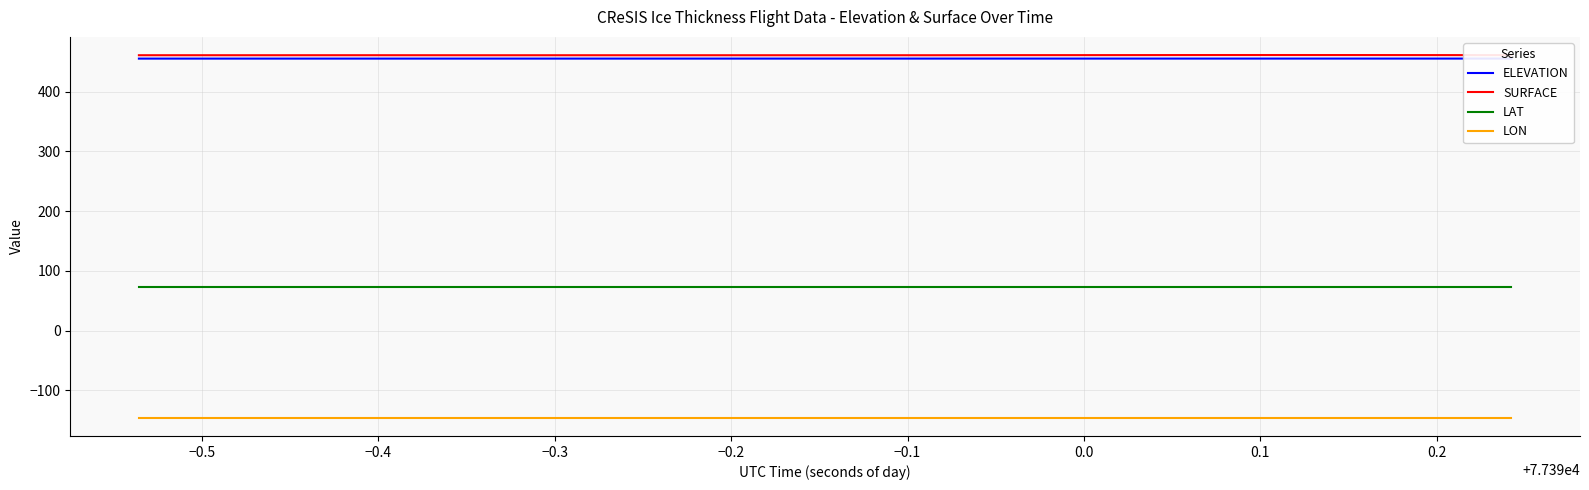

True or false: LAT and LON intersect in this chart.

False